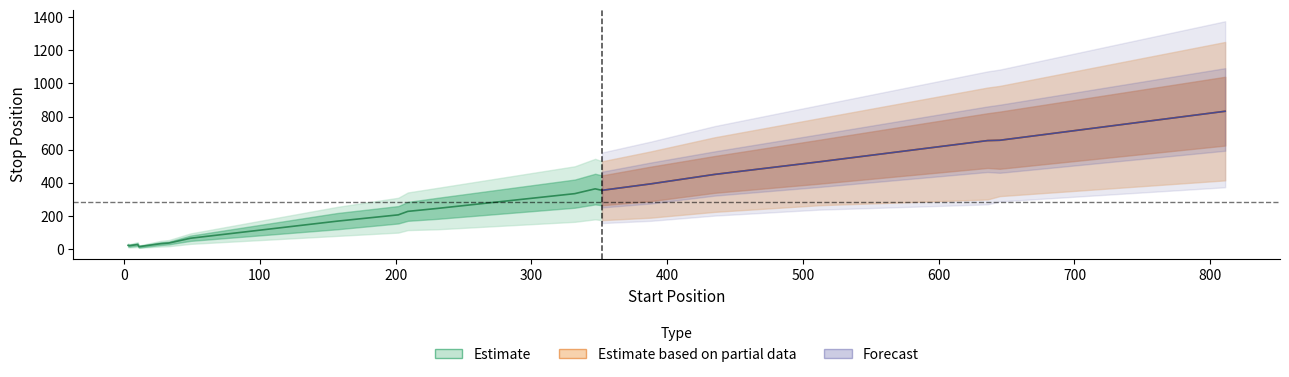

Read the NLS_length_upper value at 811, to the nearest 100.

1200